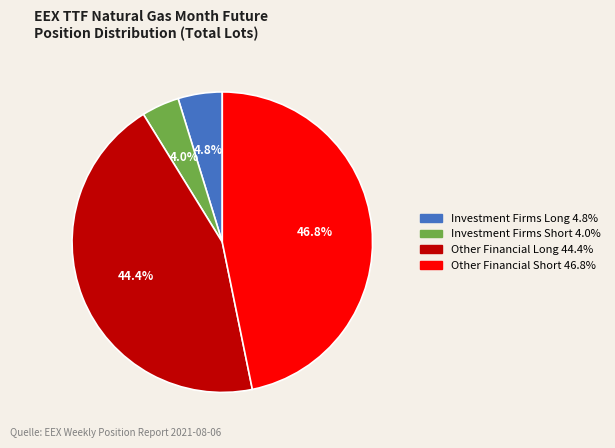

To the nearest percent, what is the difference between the largest and smallest slice percentages?

43%